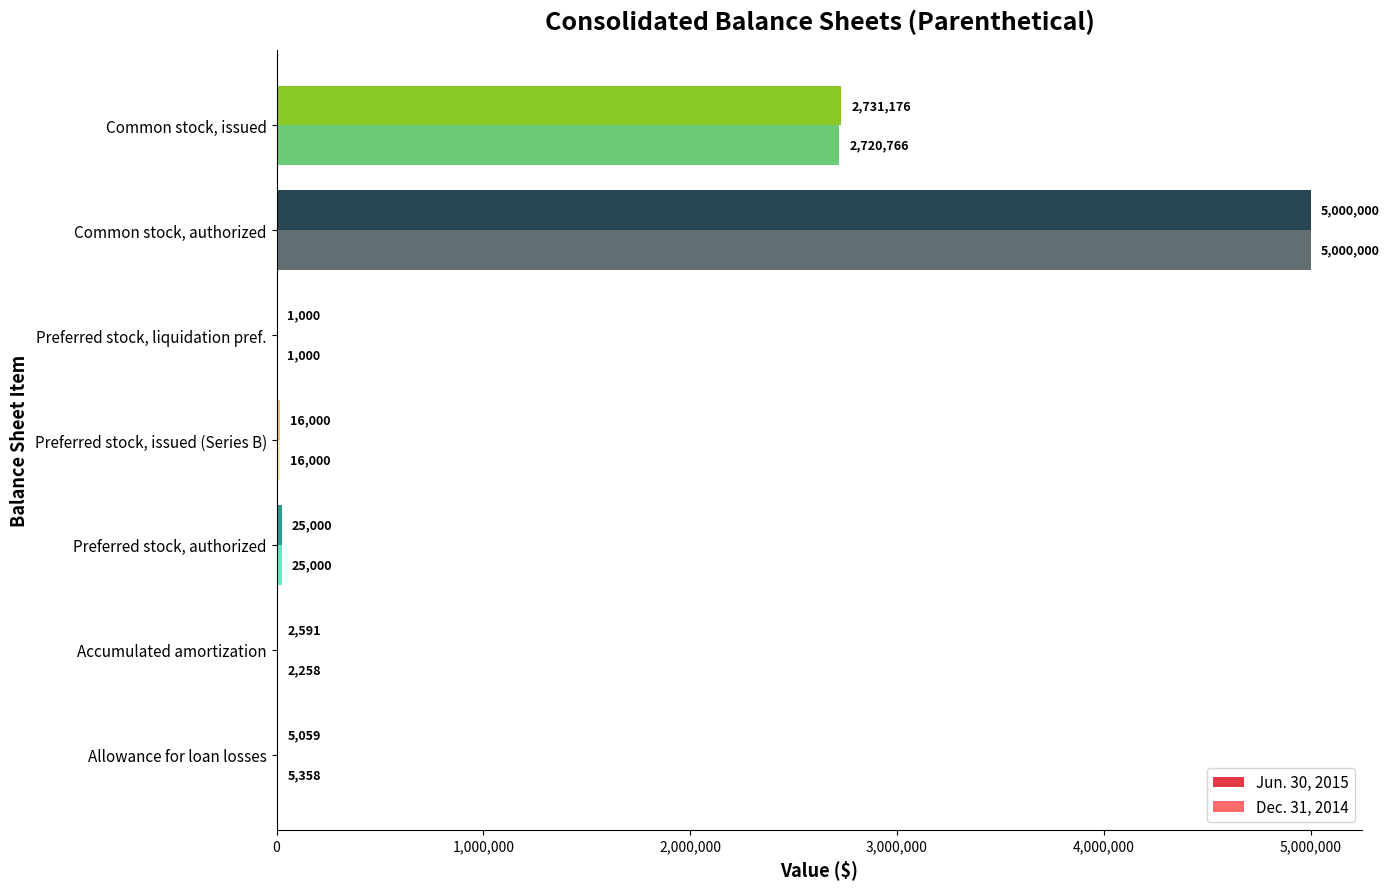

The Dec. 31, 2014 series shows 1000 at Preferred stock, liquidation pref.. True or false?

True